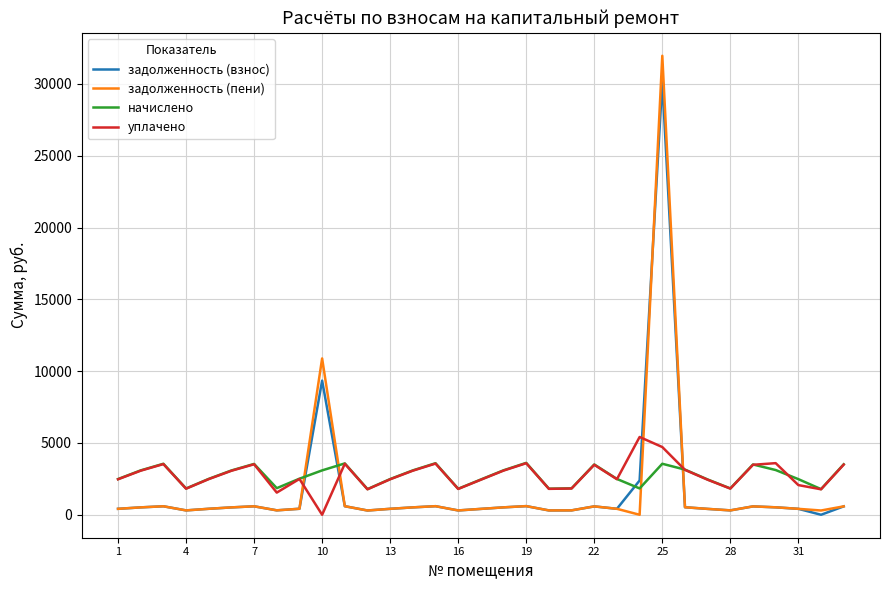

What is the maximum value shown in the chart?

31961.5